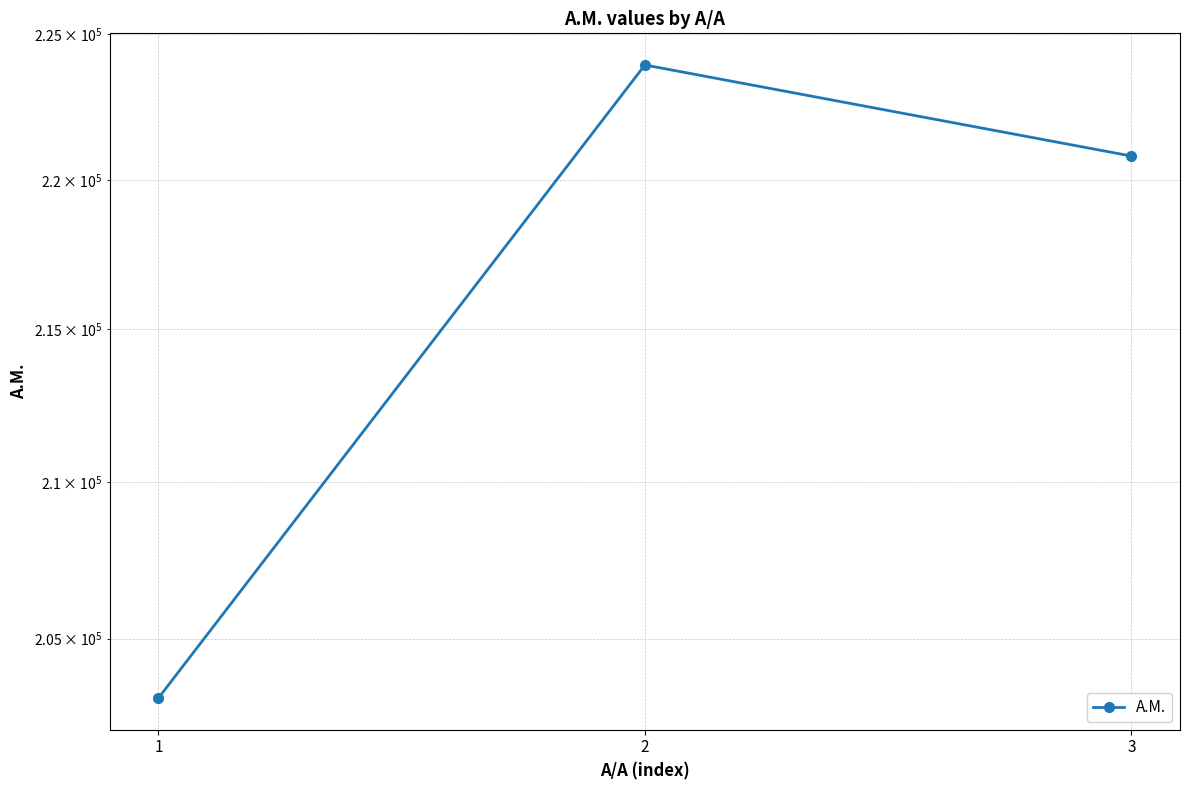

Count the number of data series in this chart.

1